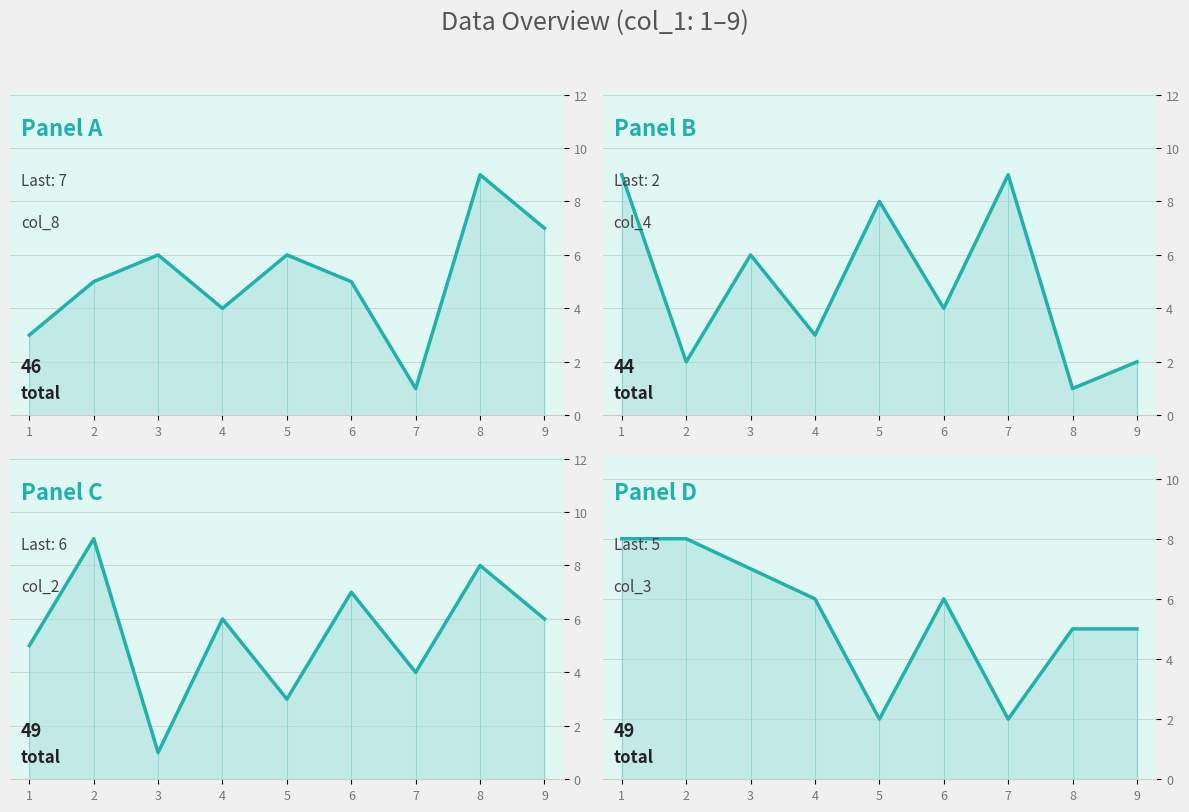

True or false: col_2 line has more than 1 points higher than both neighbors.

True